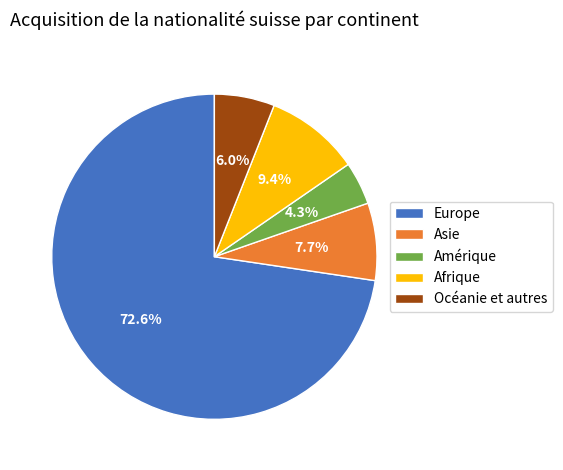

Is it true that Europe is 67% of the pie?

False